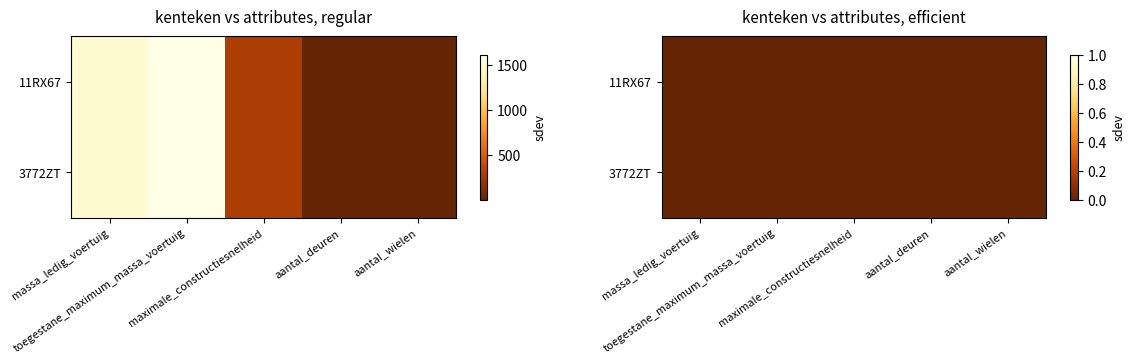

Reading right to left, extract all data points from this chart.

11RX67: 4	4	285	1620	1520
3772ZT: 4	4	285	1620	1520